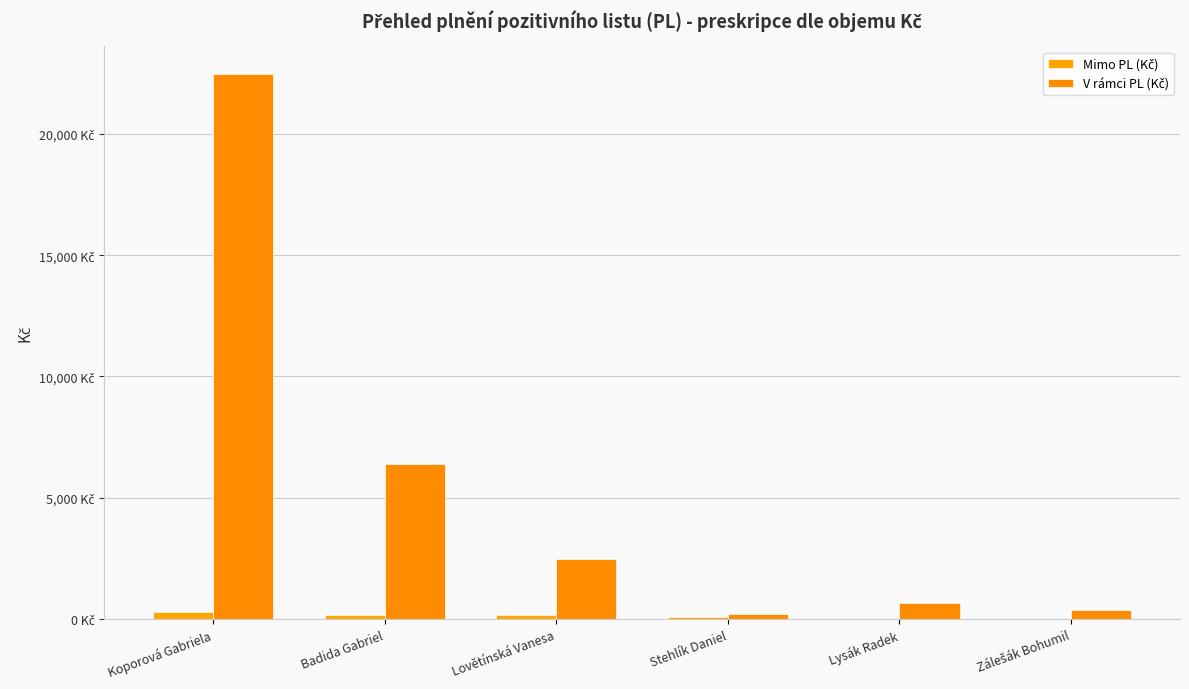

What is the average value of the Mimo PL (Kč) series?

116.9